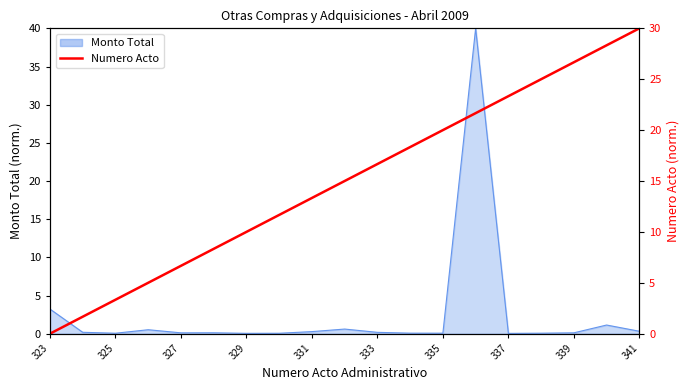

True or false: the data shows 25.0 at 15.

True